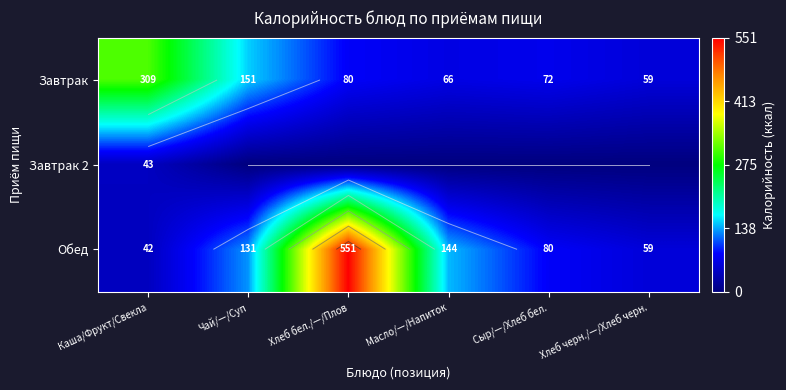

What is the difference between the maximum and minimum values in the Завтрак 2 series?

43.3